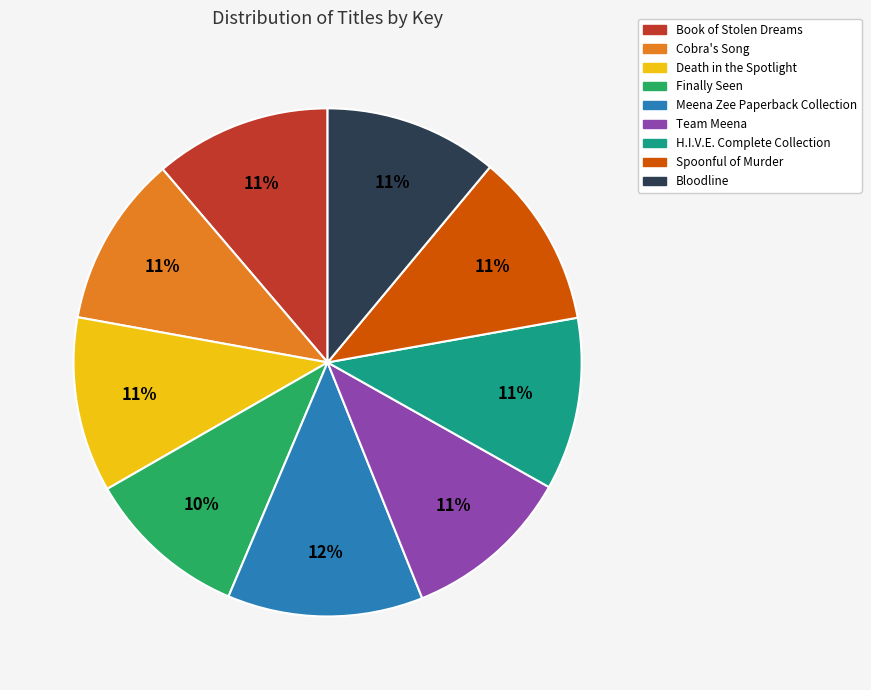

What is the ratio of the value at Bloodline to the value at H.I.V.E. Complete Collection?

1.0